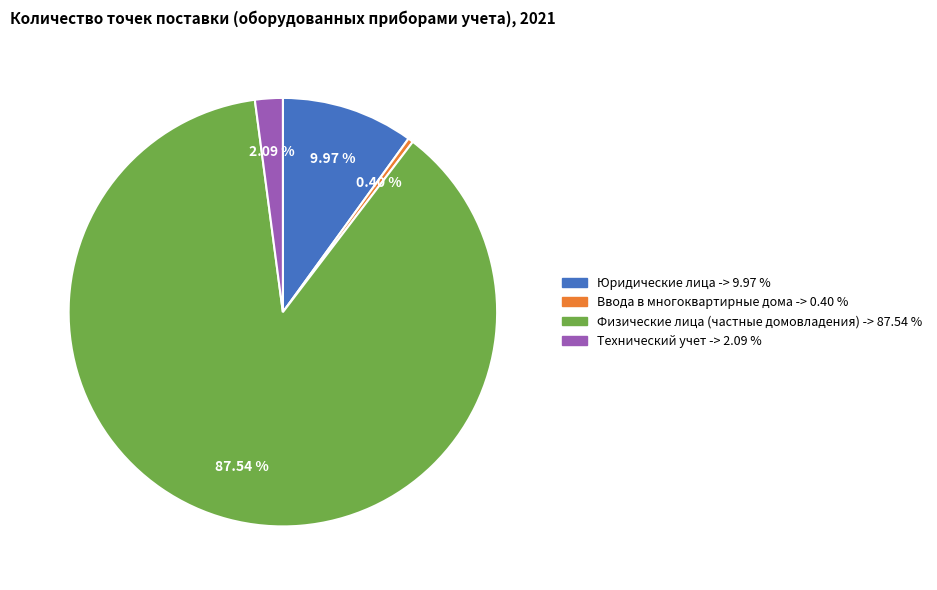

How many segments does this pie chart have?

4